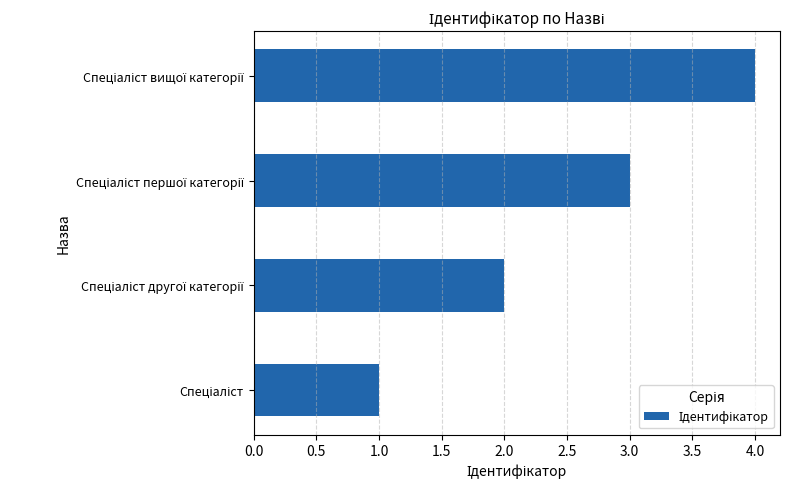

Count the values in the range 2 to 4.

3